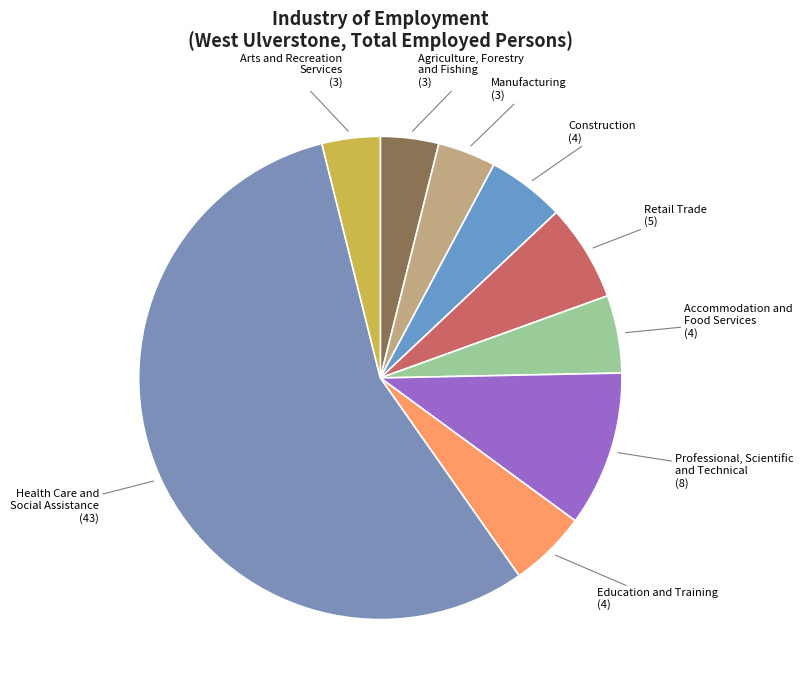

What percentage is the Accommodation and
Food Services slice, to the nearest percent?

5%